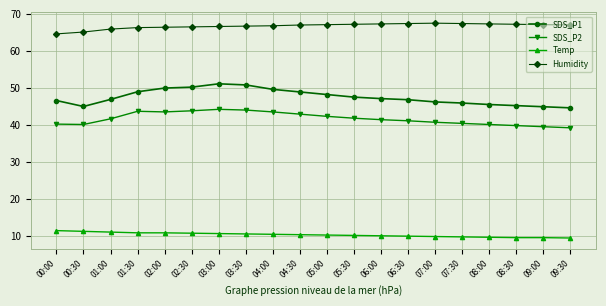

What is the value of the SDS_P1 point at the 6th from the left?

50.2